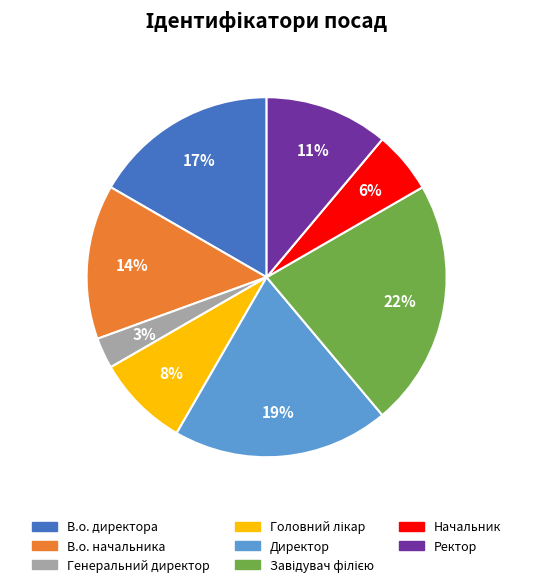

Which has a higher value, Генеральний директор or Директор?

Директор